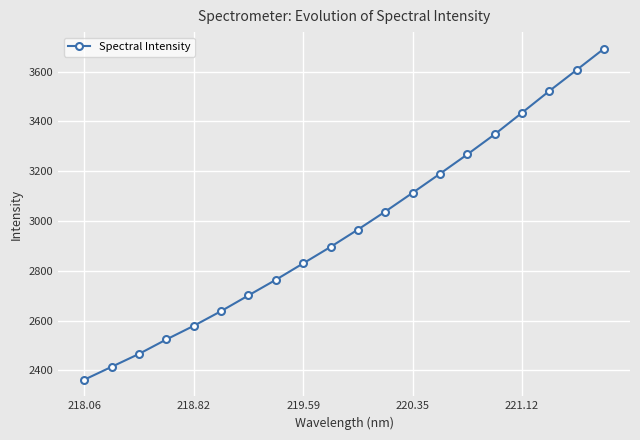

What is the value of the 3rd point from the left?

2465.9